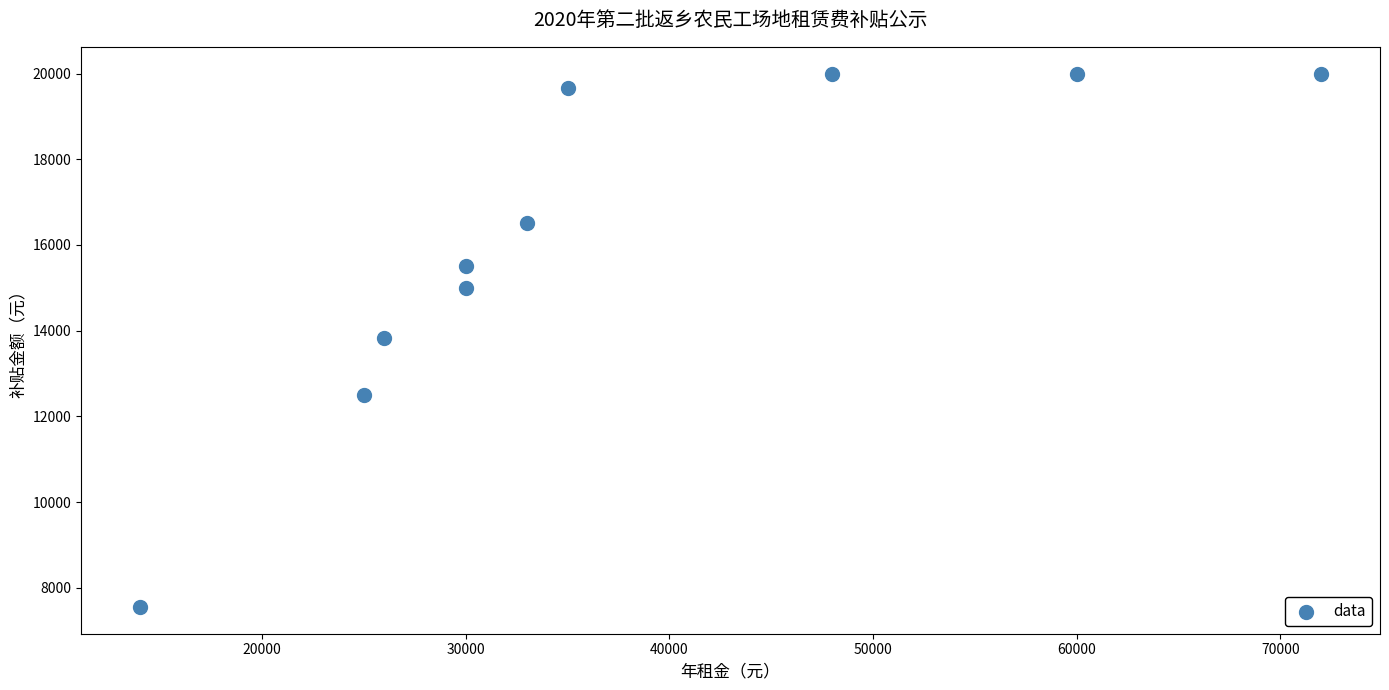

What is the range of X values (max minus min)?

58000